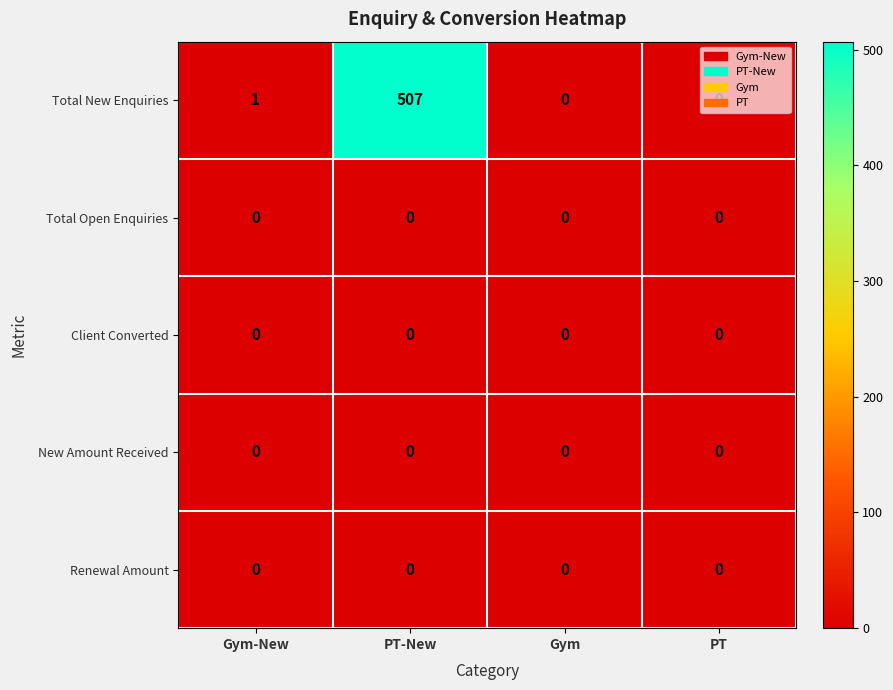

What is the difference between the highest and lowest values at PT-New?

507